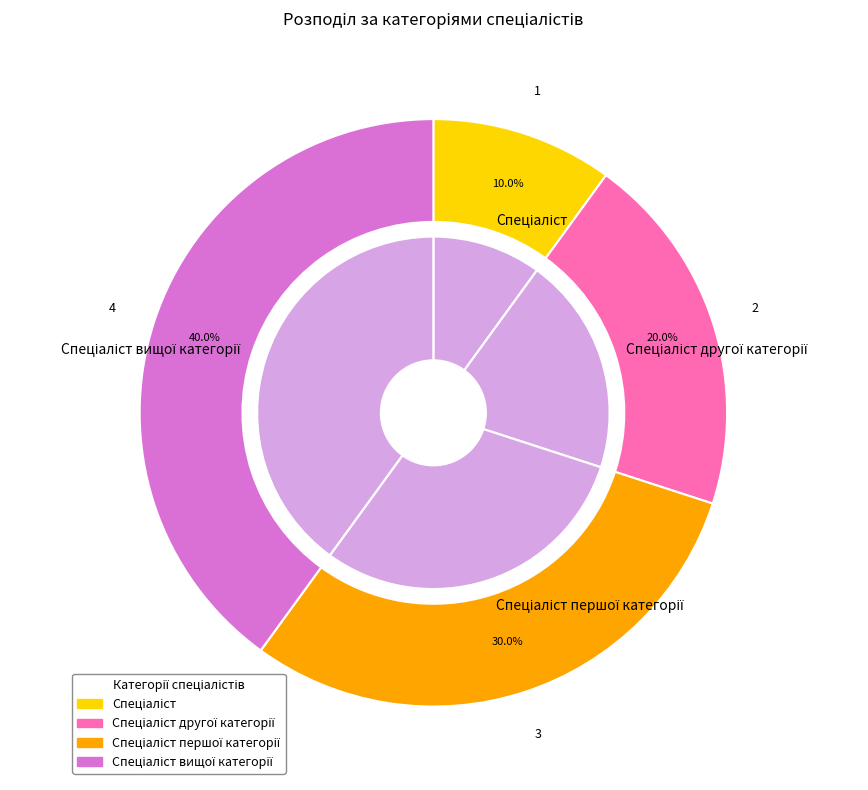

To the nearest percent, what is the difference between the largest and smallest slice percentages?

30%